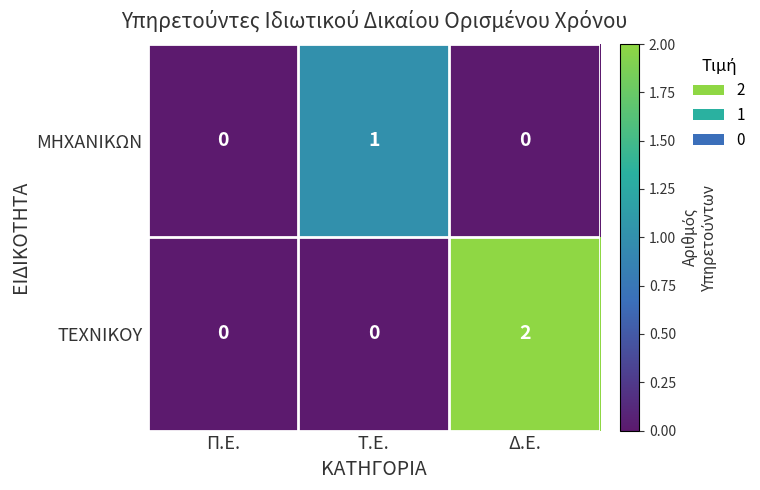

Which category has the highest value across all series?

Δ.Ε.